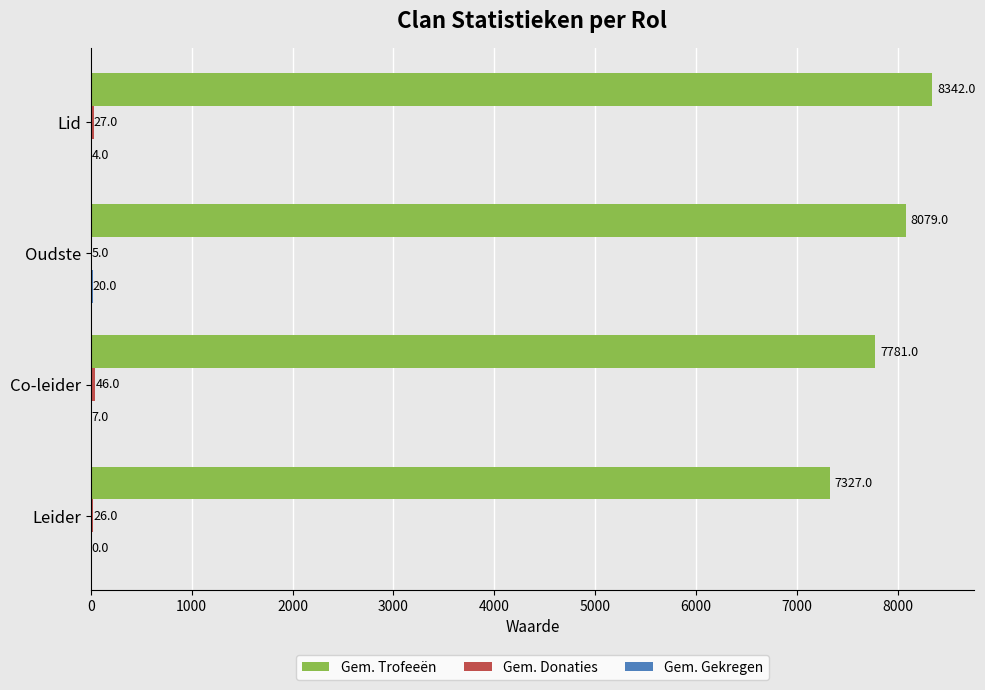

What is the greatest value displayed?

8342